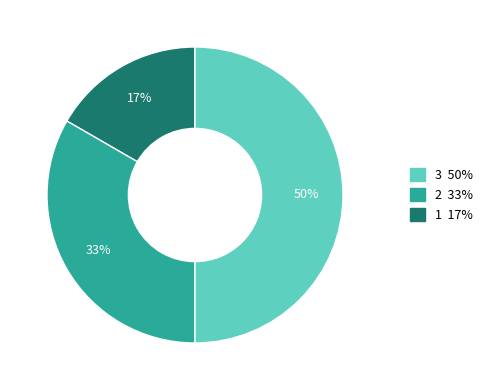

To the nearest percent, what is the average slice percentage?

33%